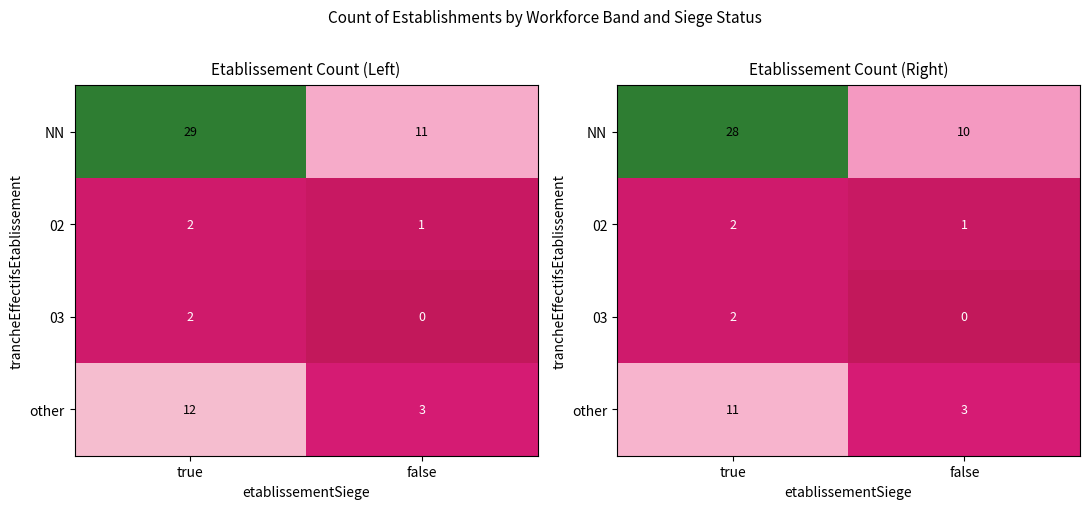

Which series has the largest range (max minus min)?

row_0